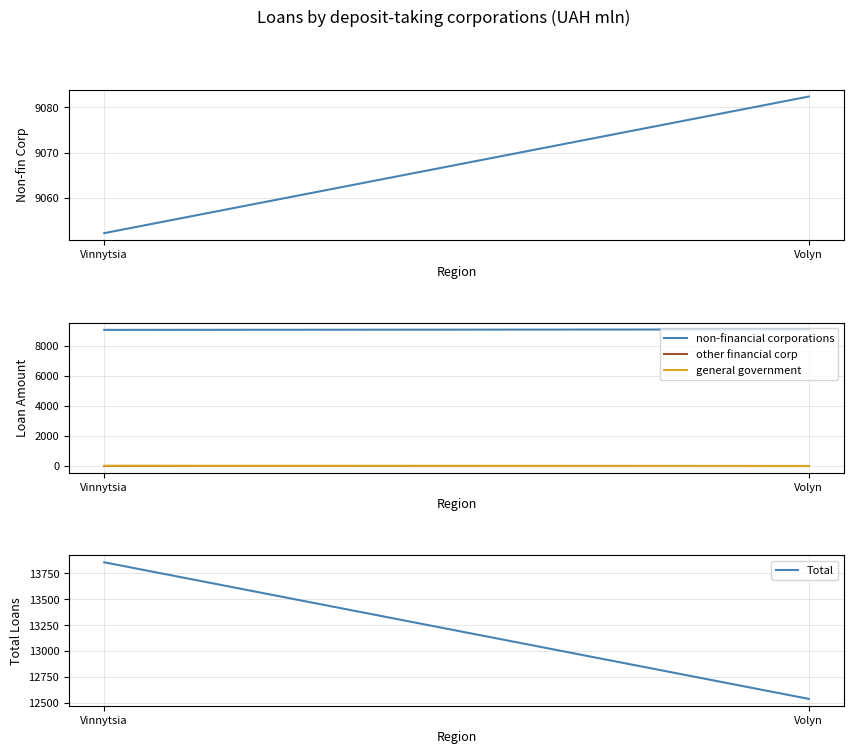

Between Vinnytsia and Volyn, which is larger?

Volyn